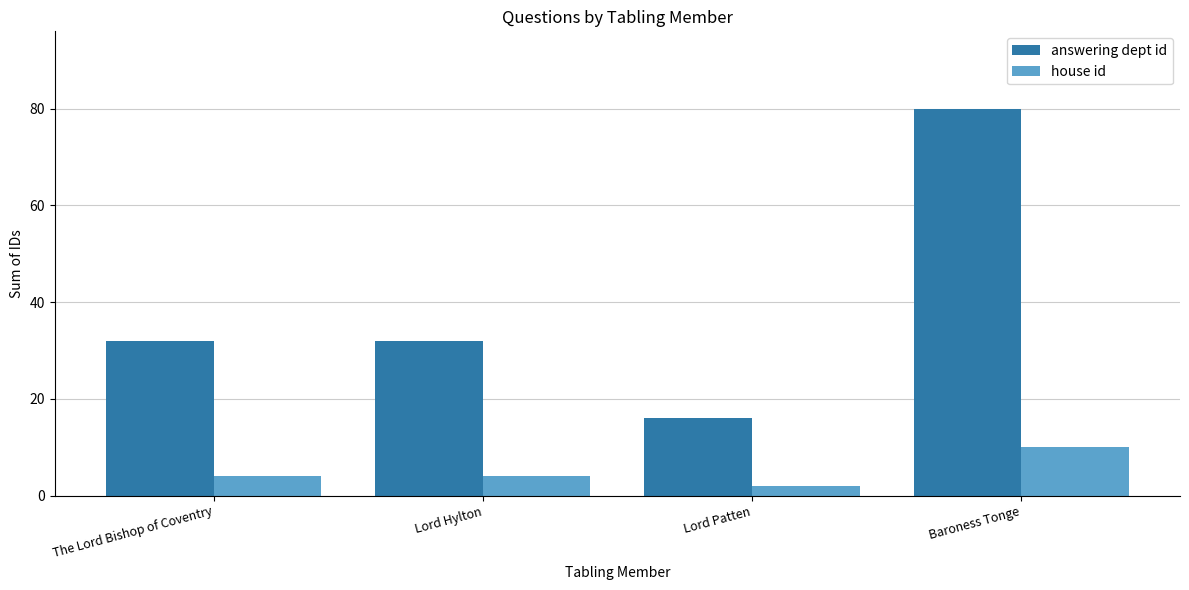

What is the difference between the maximum and second lowest values in the answering dept id series?

48